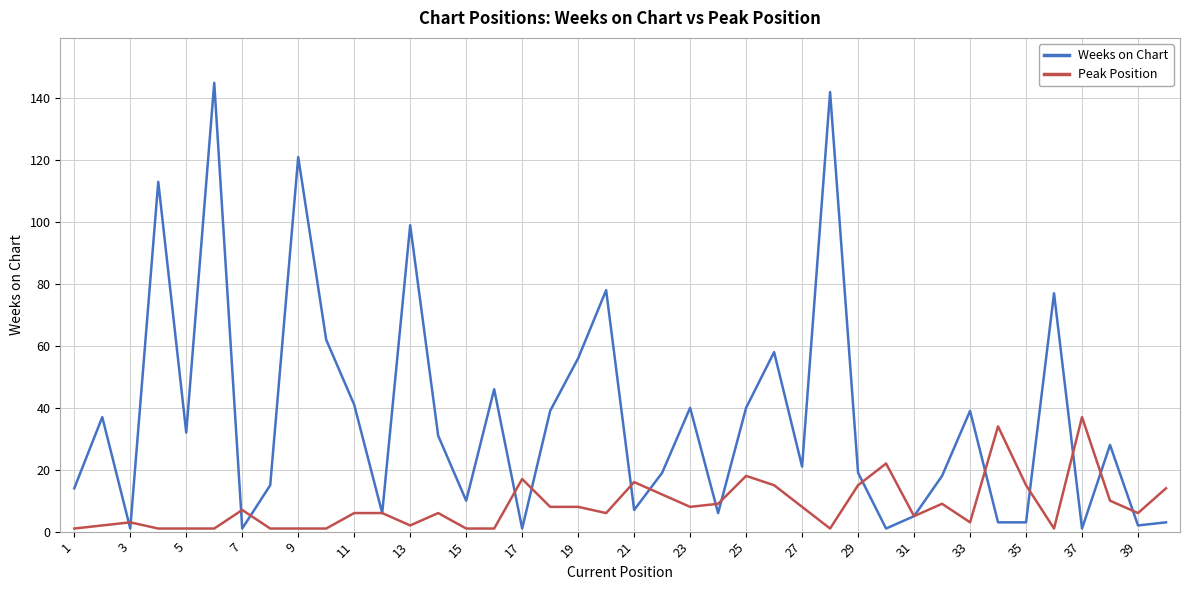

List the series in order of their overall mean, highest first.

Weeks on Chart, Peak Position